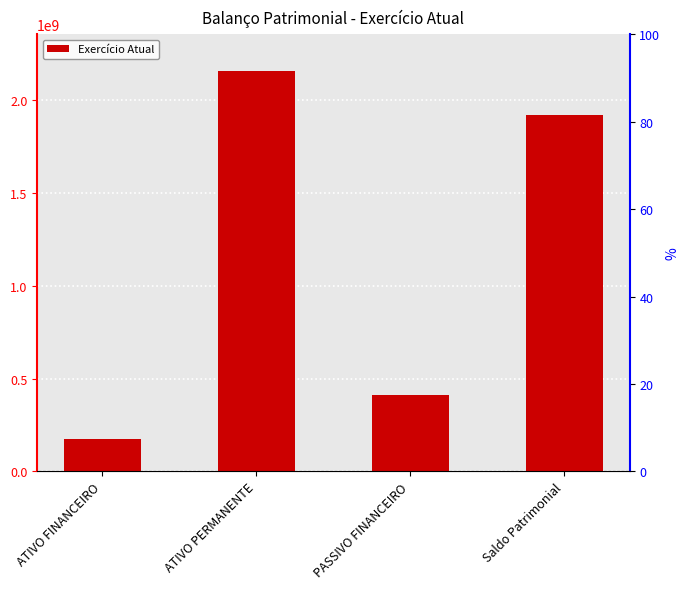

Where does the data first go above 1921949415?

ATIVO PERMANENTE